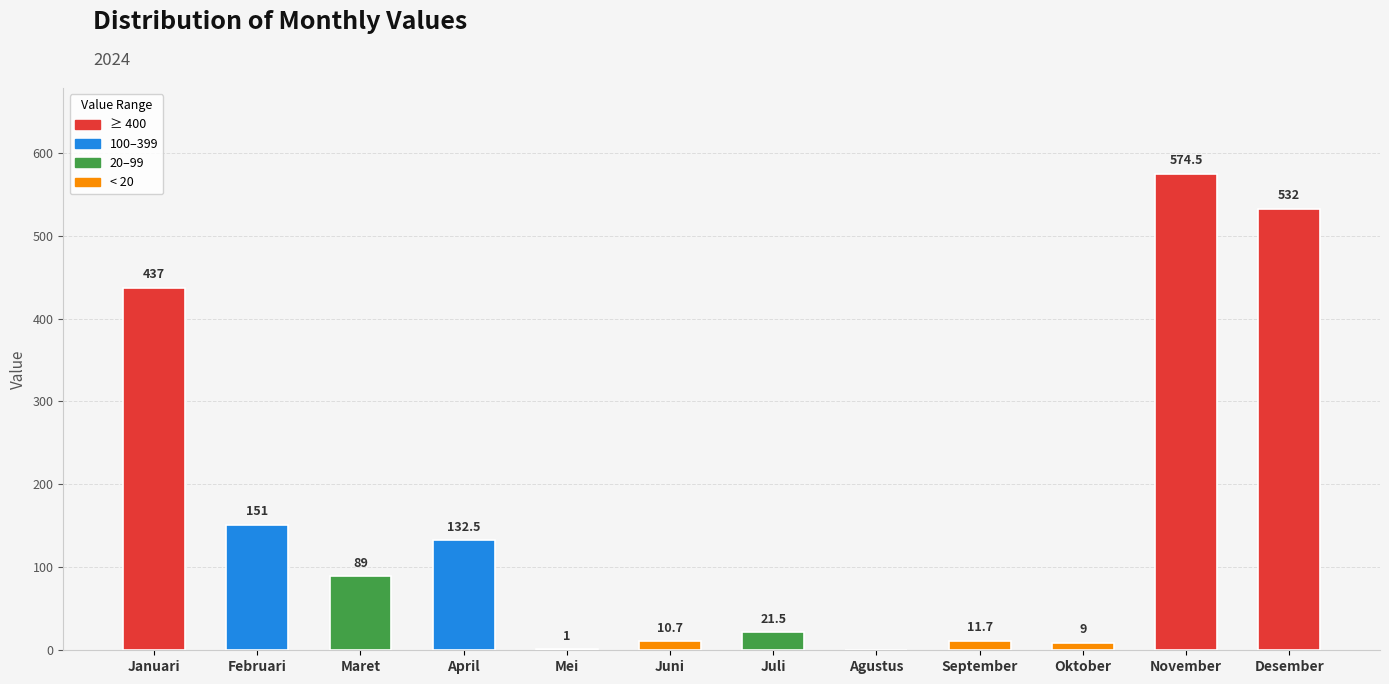

What is the greatest value displayed?

574.5